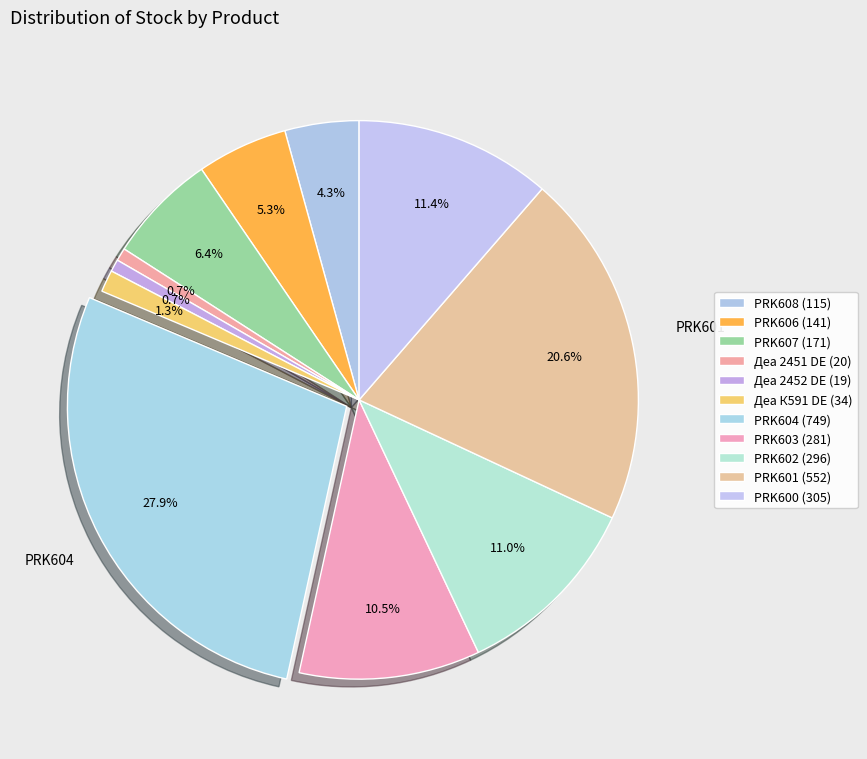

How many segments does this pie chart have?

11